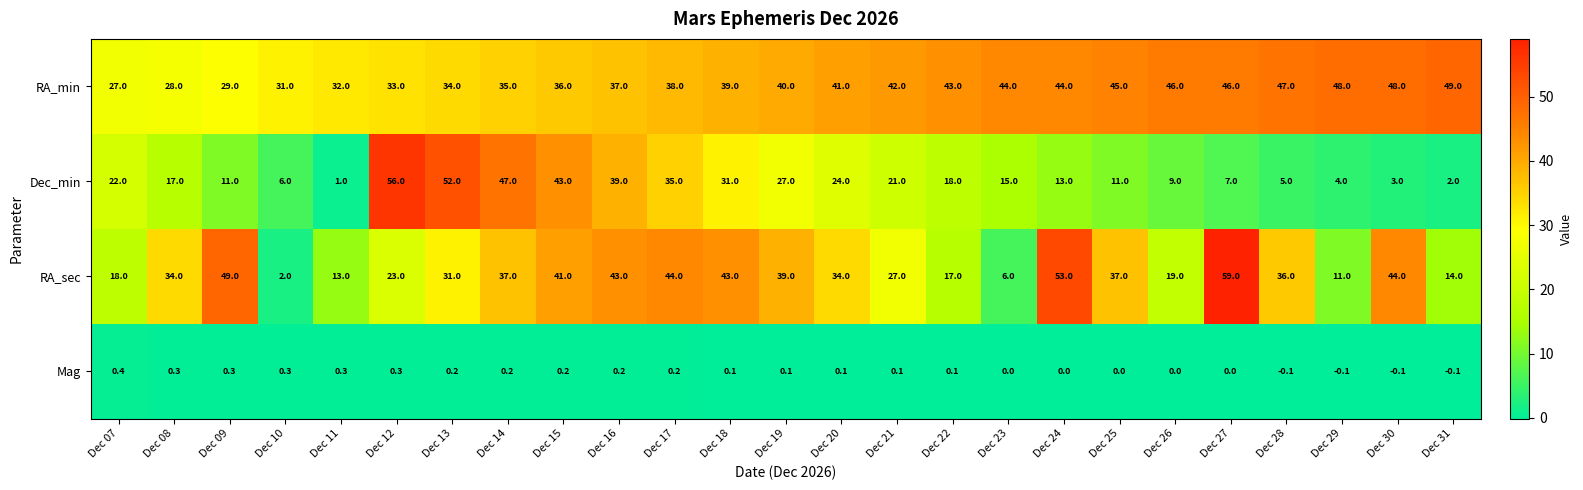

What is the lowest value of the RA_sec series?

2.0